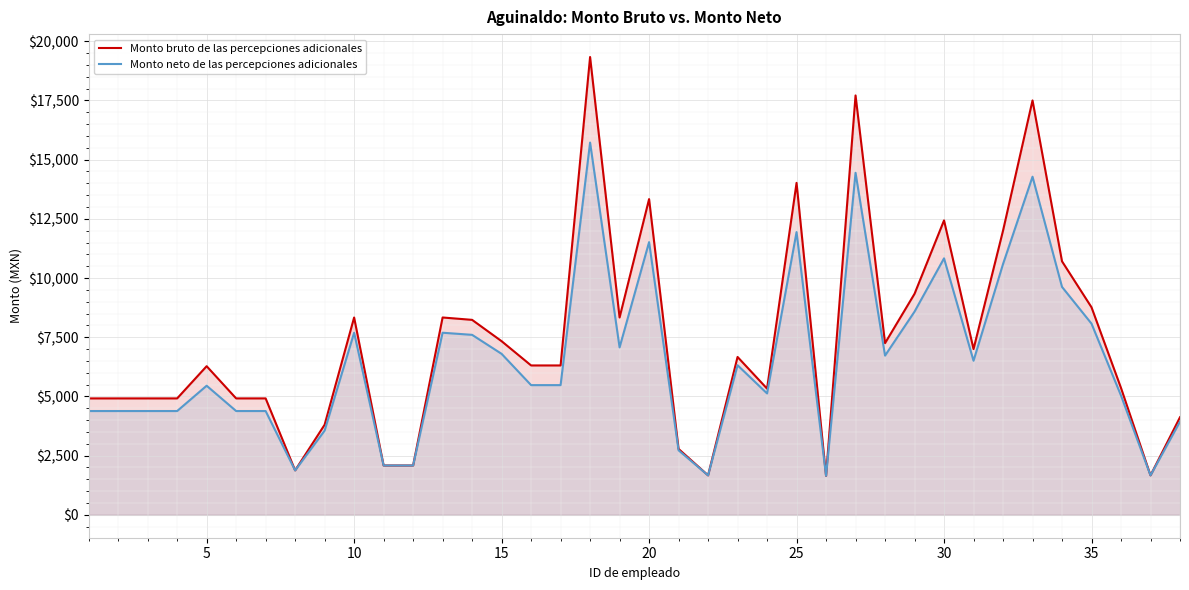

What is the highest value of the Monto neto de las percepciones adicionales series?

15720.4